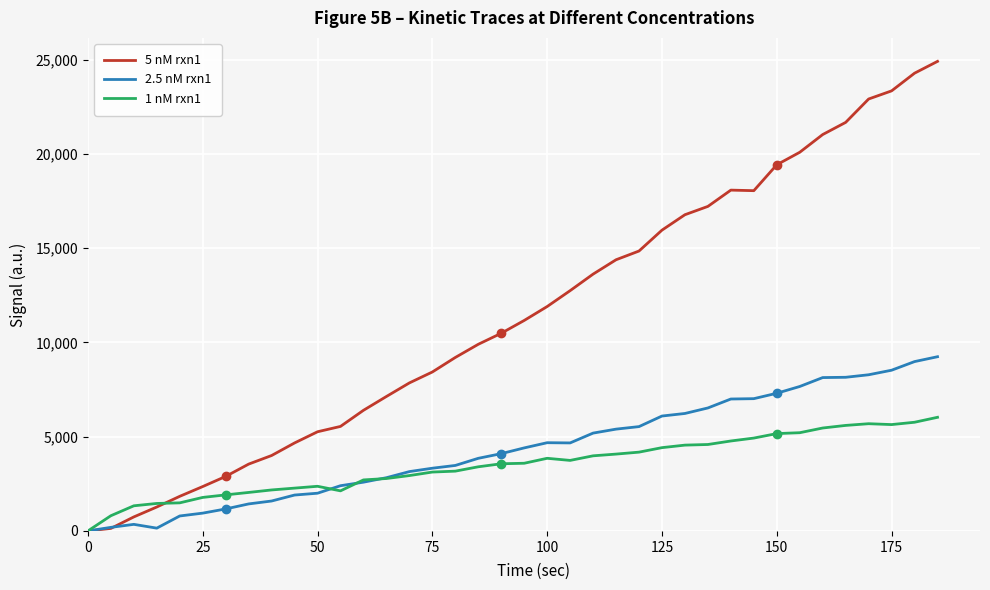

What are all the series names shown in the legend?

5 nM rxn1, 2.5 nM rxn1, 1 nM rxn1